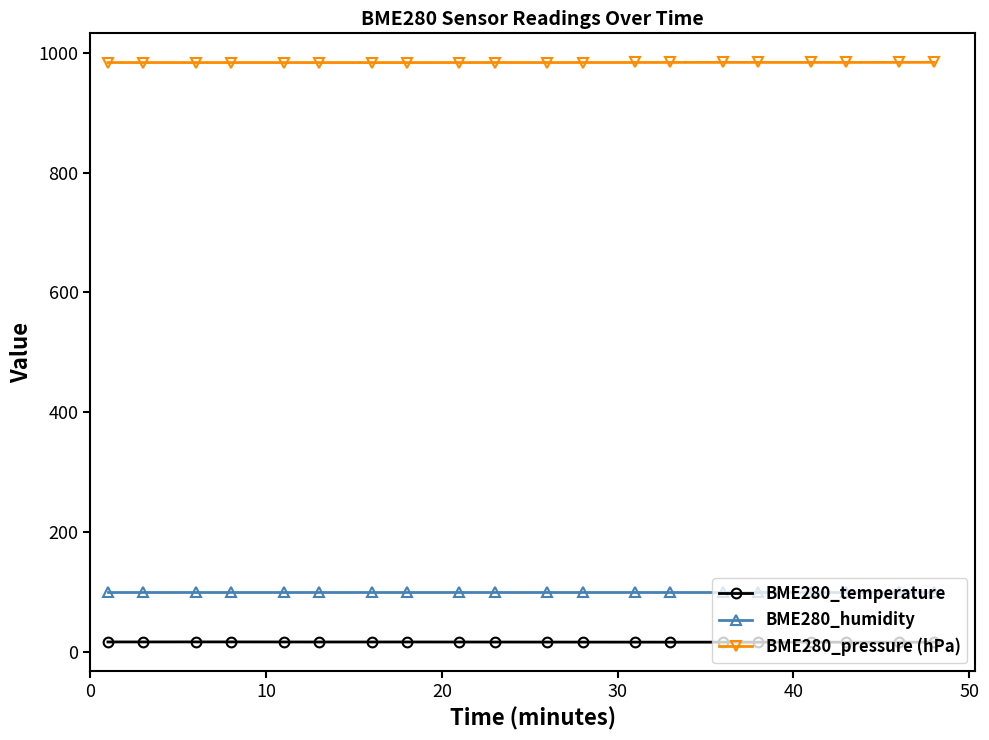

List the series in order of their peak value, highest first.

BME280_pressure (hPa), BME280_humidity, BME280_temperature